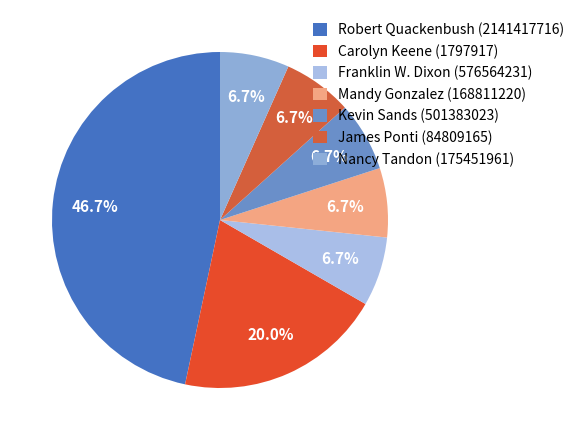

Count the number of slices in the pie.

7